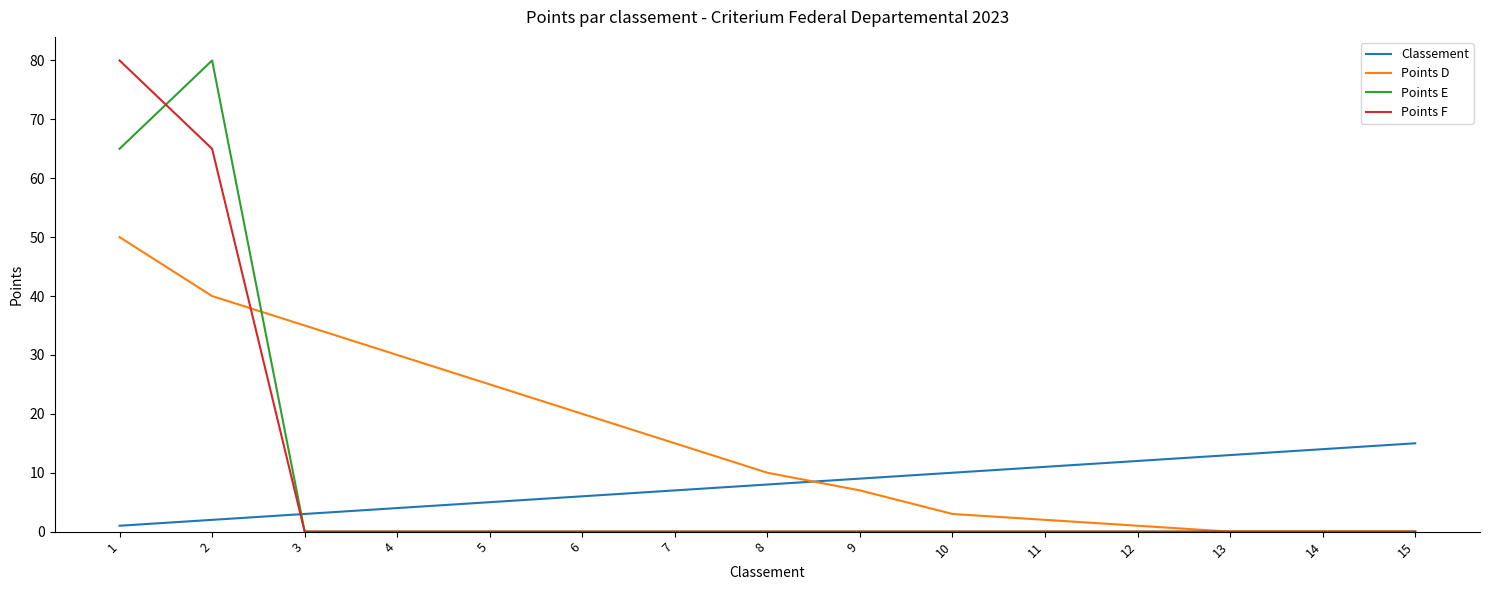

Reading left to right, transcribe all the data shown in this chart.

Classement: 1	2	3	4	5	6	7	8	9	10	11	12	13	14	15
Points D: 50	40	35	30	25	20	15	10	7	3	2	1	0	0	0
Points E: 65	80	0	0	0	0	0	0	0	0	0	0	0	0	0
Points F: 80	65	0	0	0	0	0	0	0	0	0	0	0	0	0